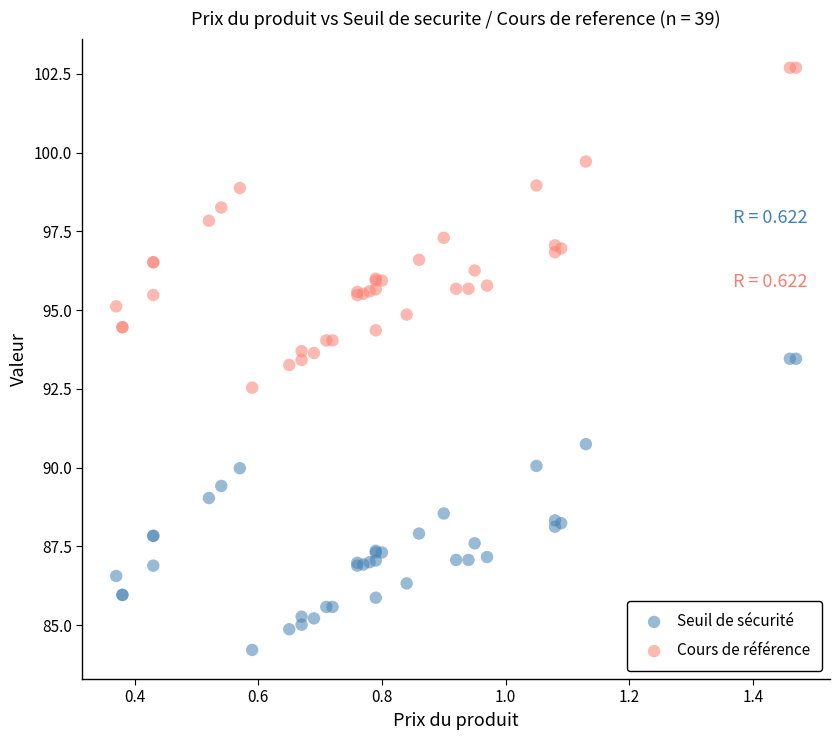

Which series contains the highest Y value?

Cours de référence